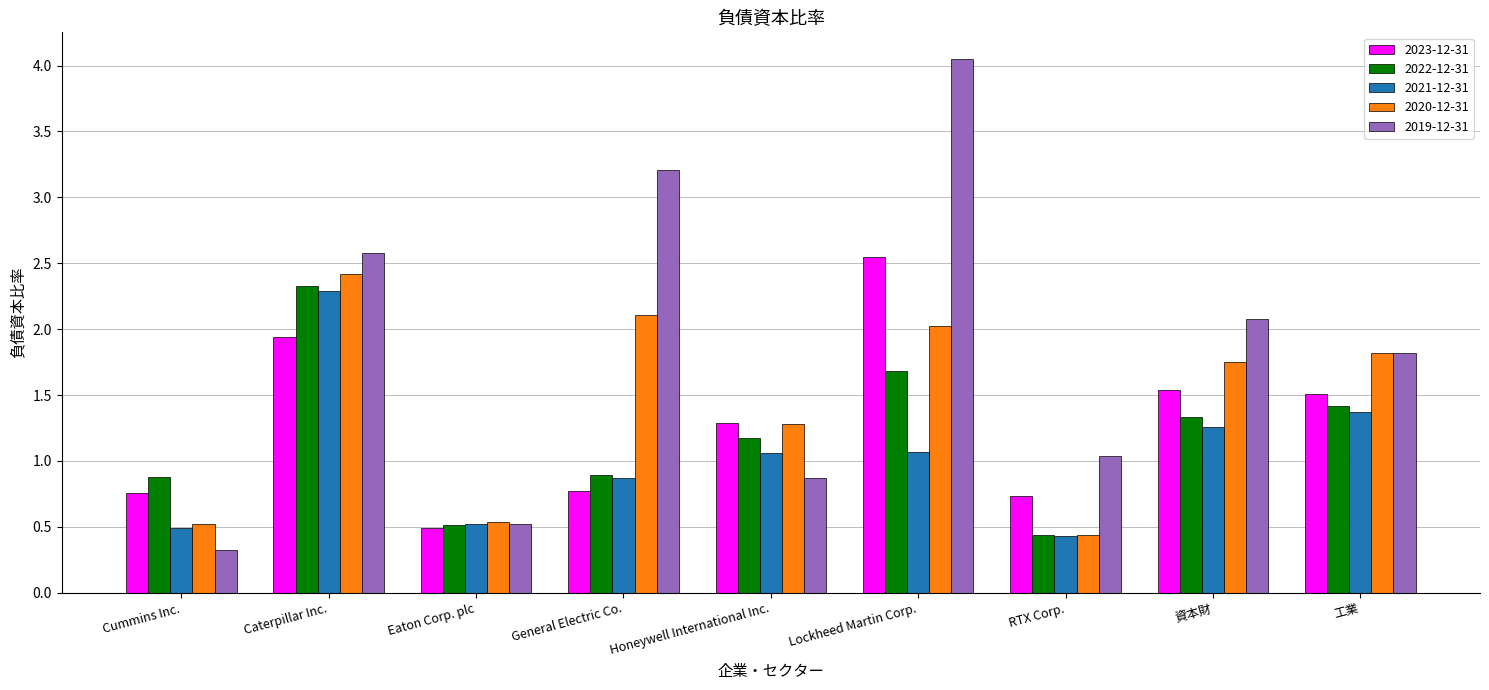

Is it true that 2023-12-31 equals 2.2 at 資本財?

False